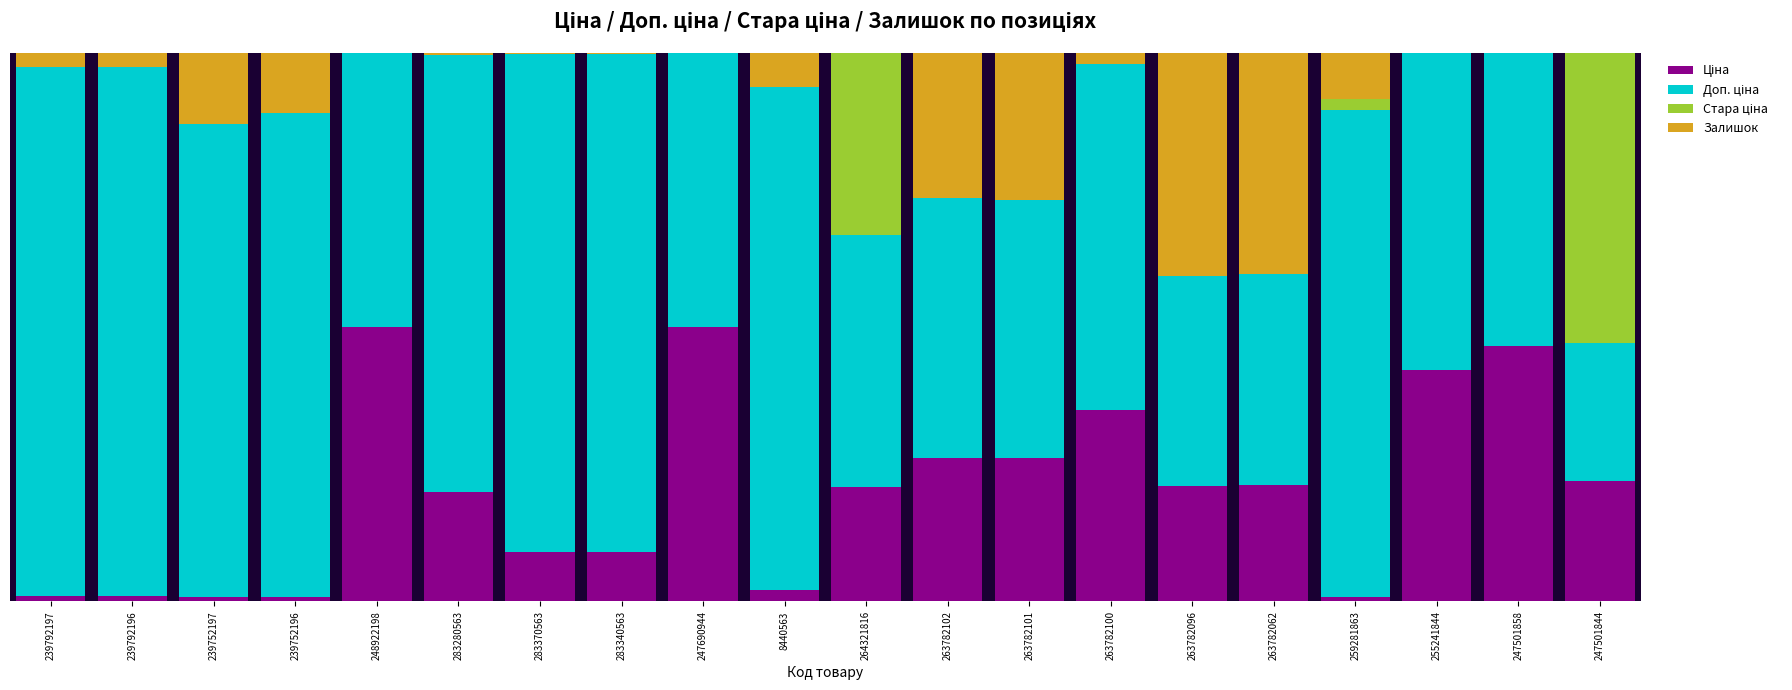

What is the difference between the maximum and minimum values in the Стара ціна series?

5283.7